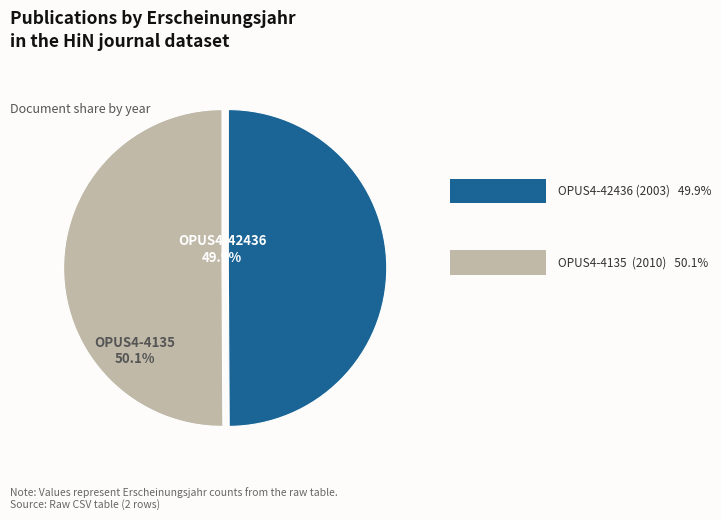

How much of the chart is everything except OPUS4-42436?

50.1%